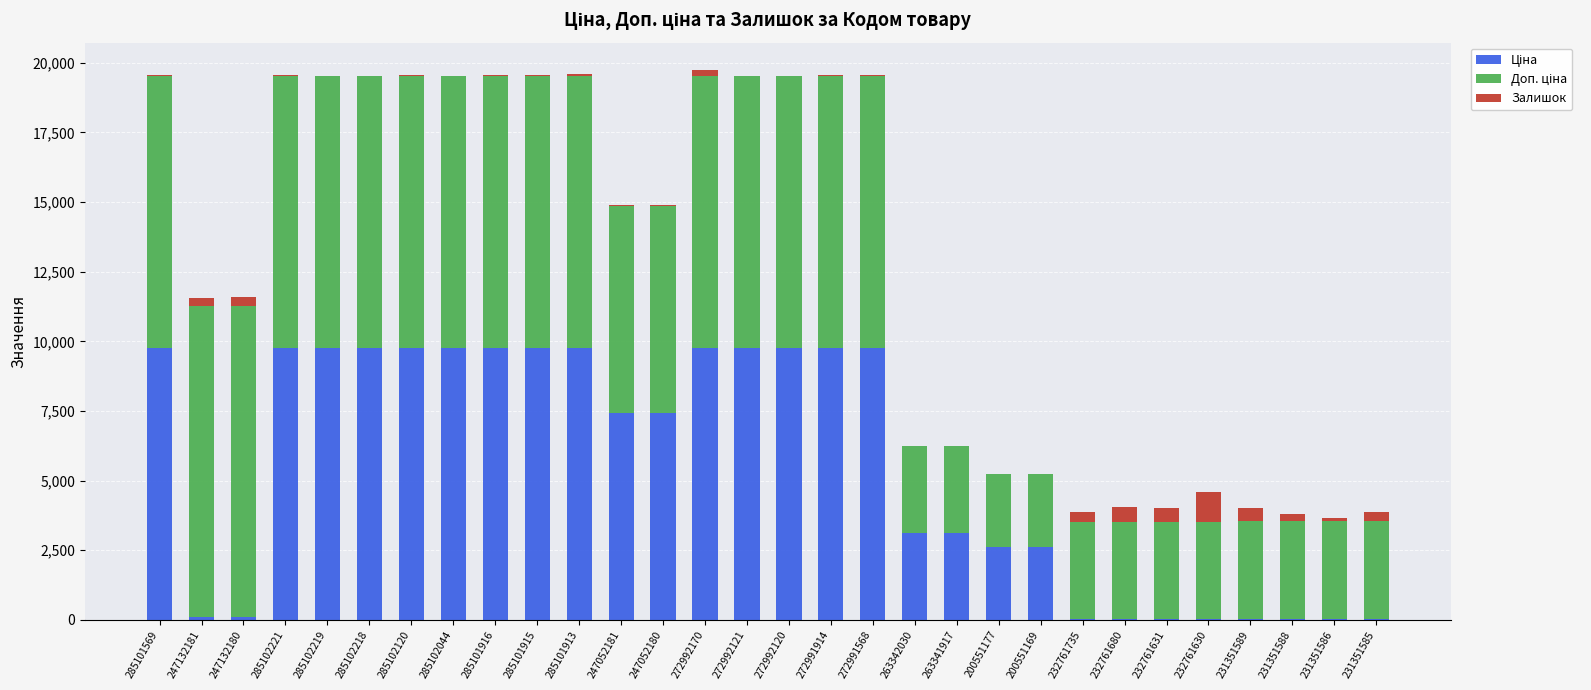

Are the bars horizontal?

No